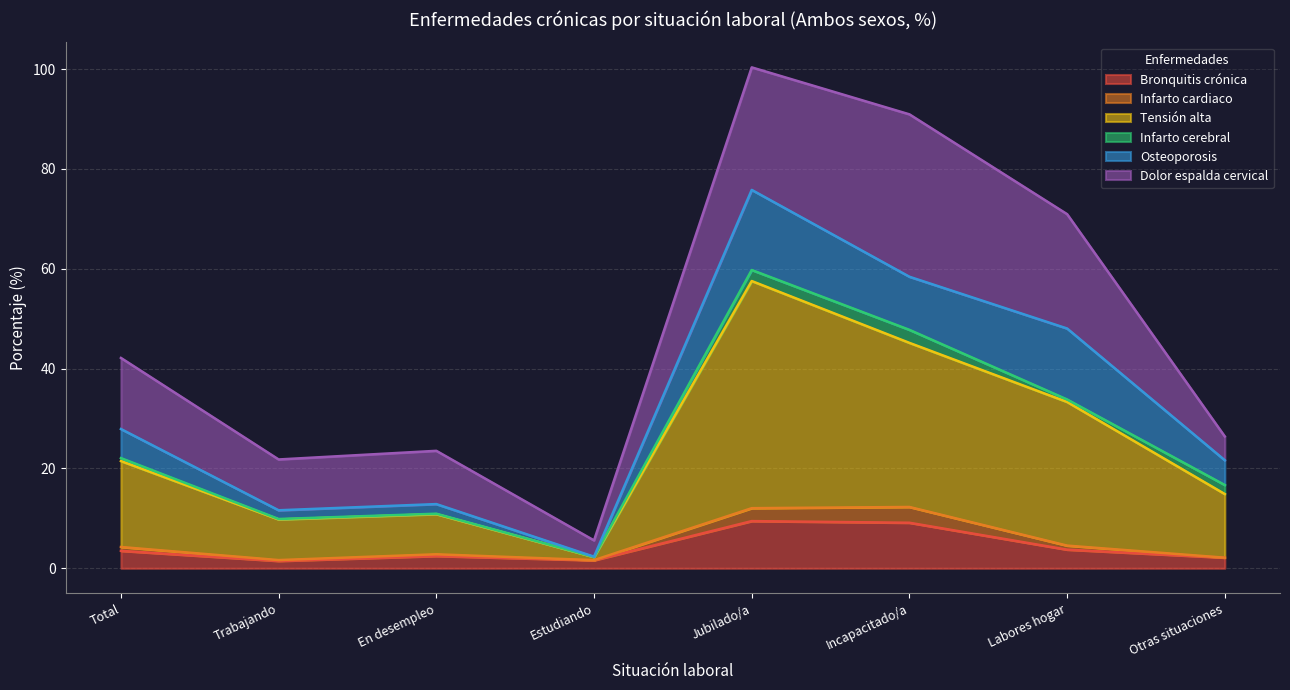

What is the label of the 2nd point from the right?

Labores hogar